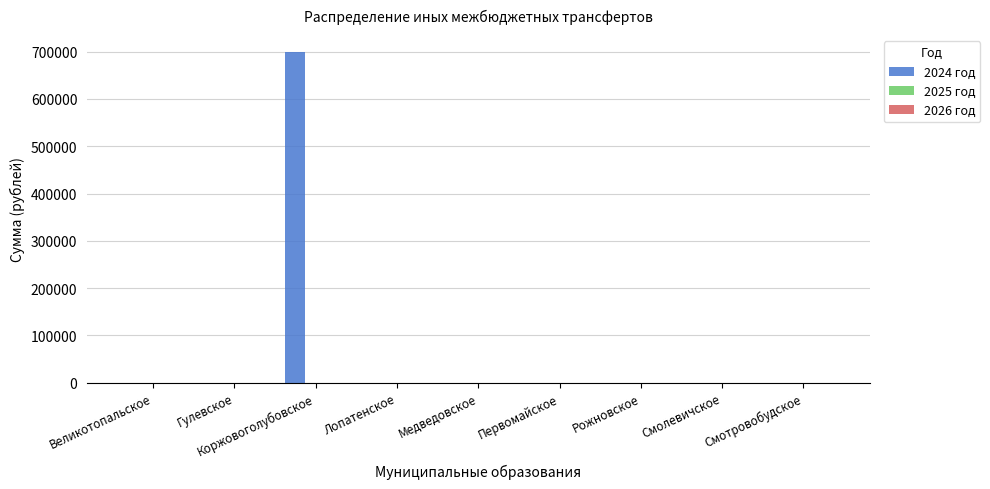

The value at Медведовское is 0. True or false?

True